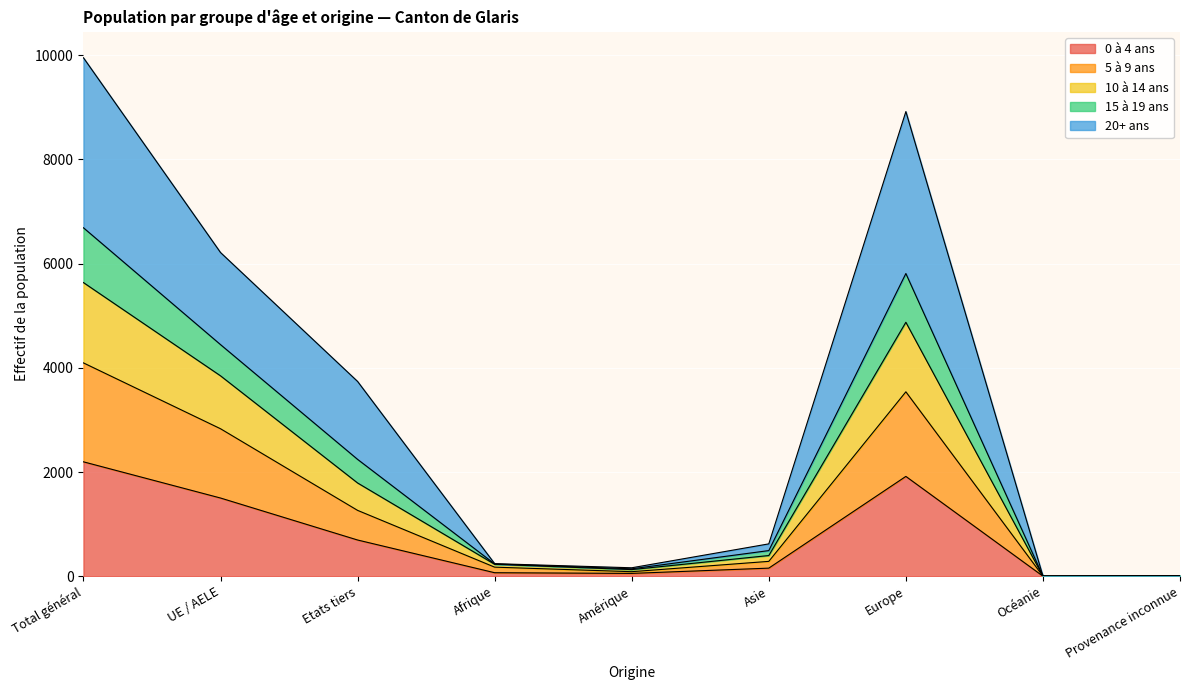

Where does the 20+ ans series first go above 397?

Total général